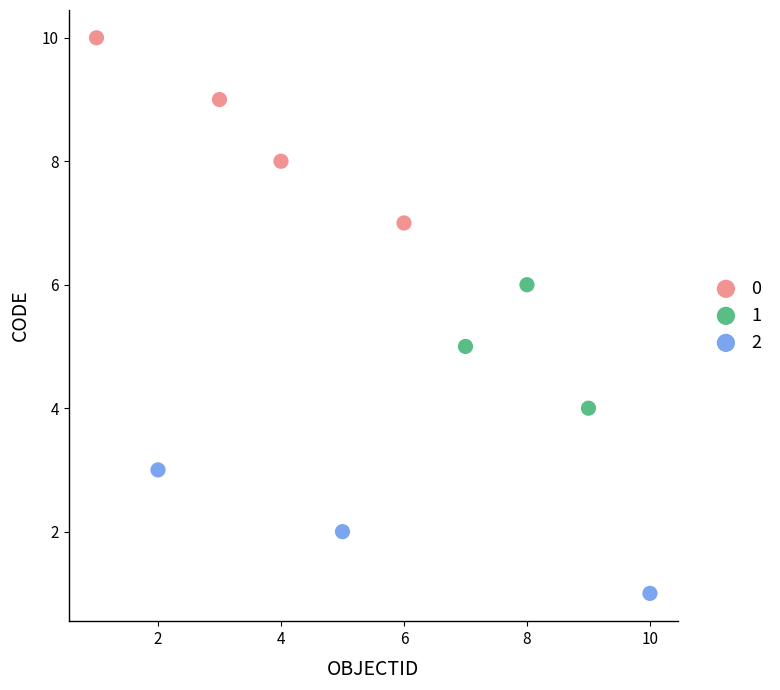

Which series reaches the minimum Y coordinate?

2